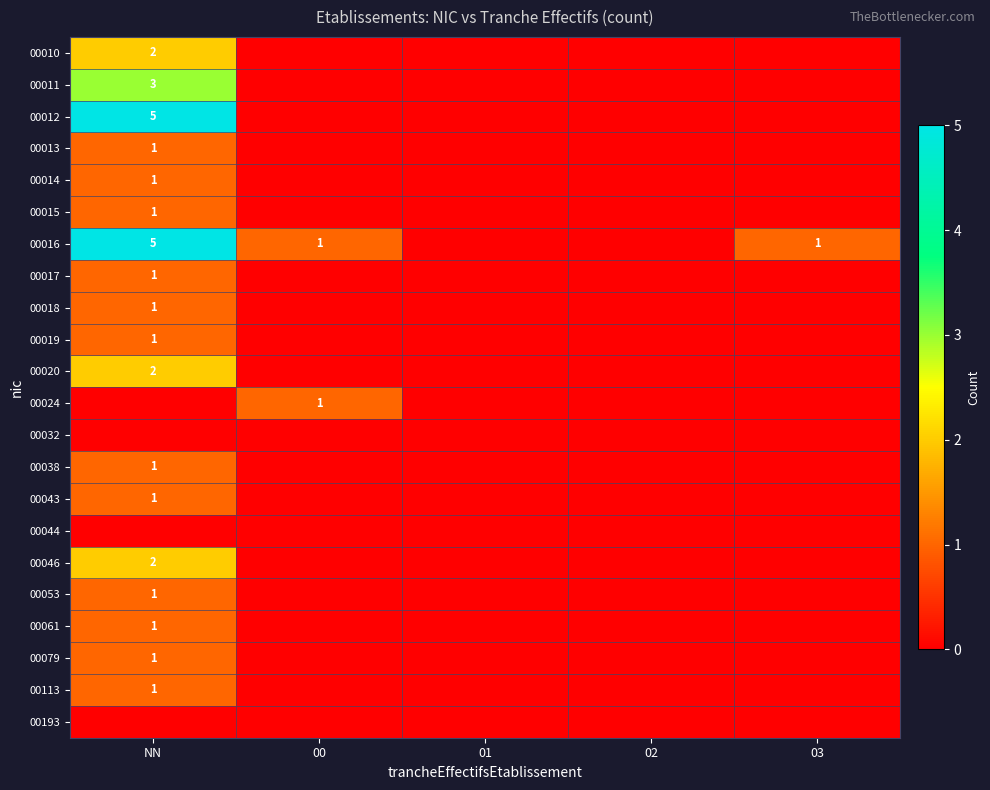

True or false: 00014 has a value of 0 at 00.

True